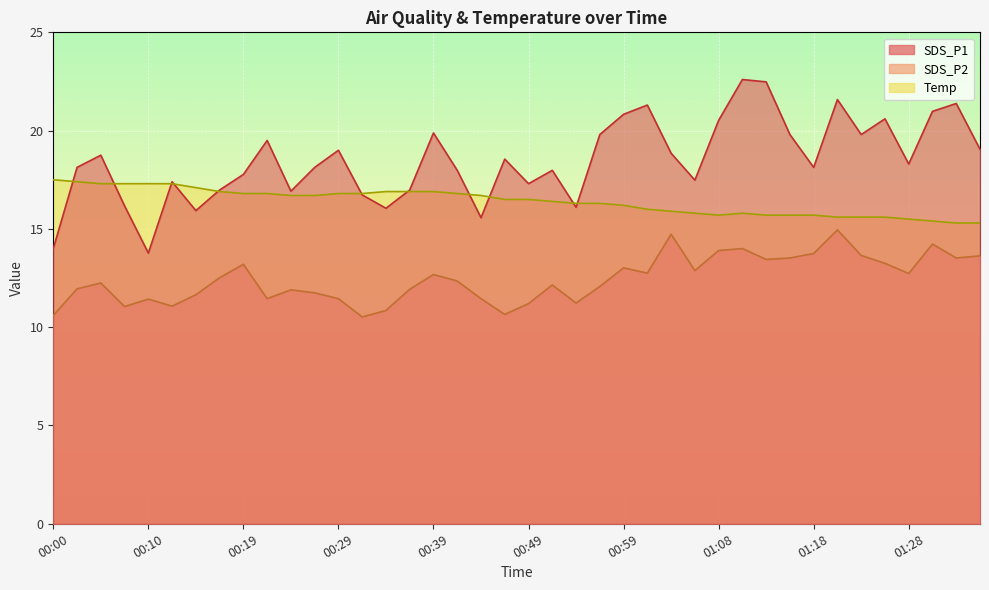

The SDS_P2 series shows 12.1 at 00:56. True or false?

True